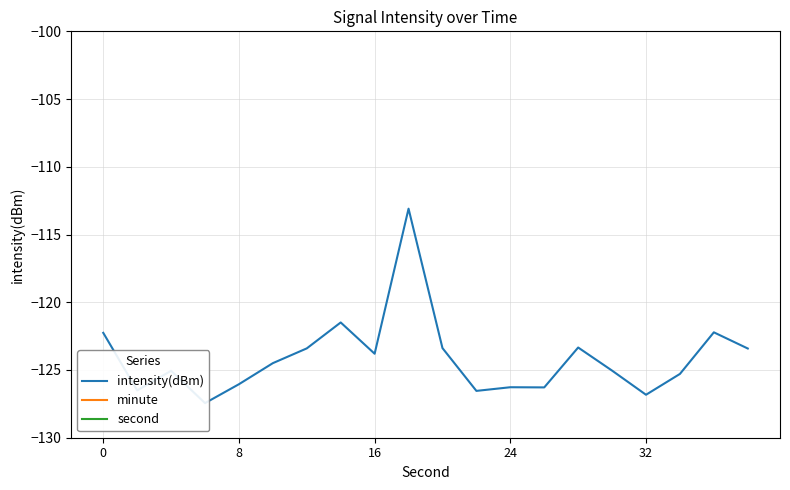

True or false: second has a value of 28.0 at 14.

True